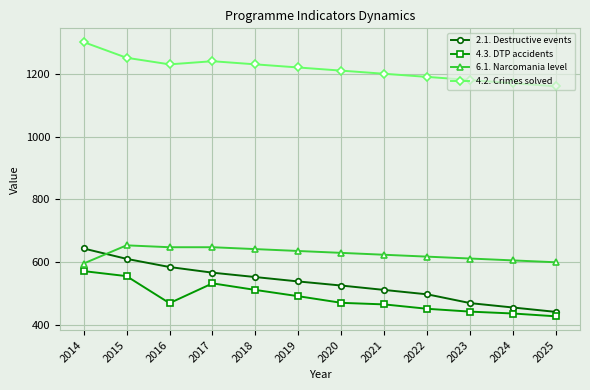

What are all the series names shown in the legend?

2.1. Destructive events, 4.3. DTP accidents, 6.1. Narcomania level, 4.2. Crimes solved